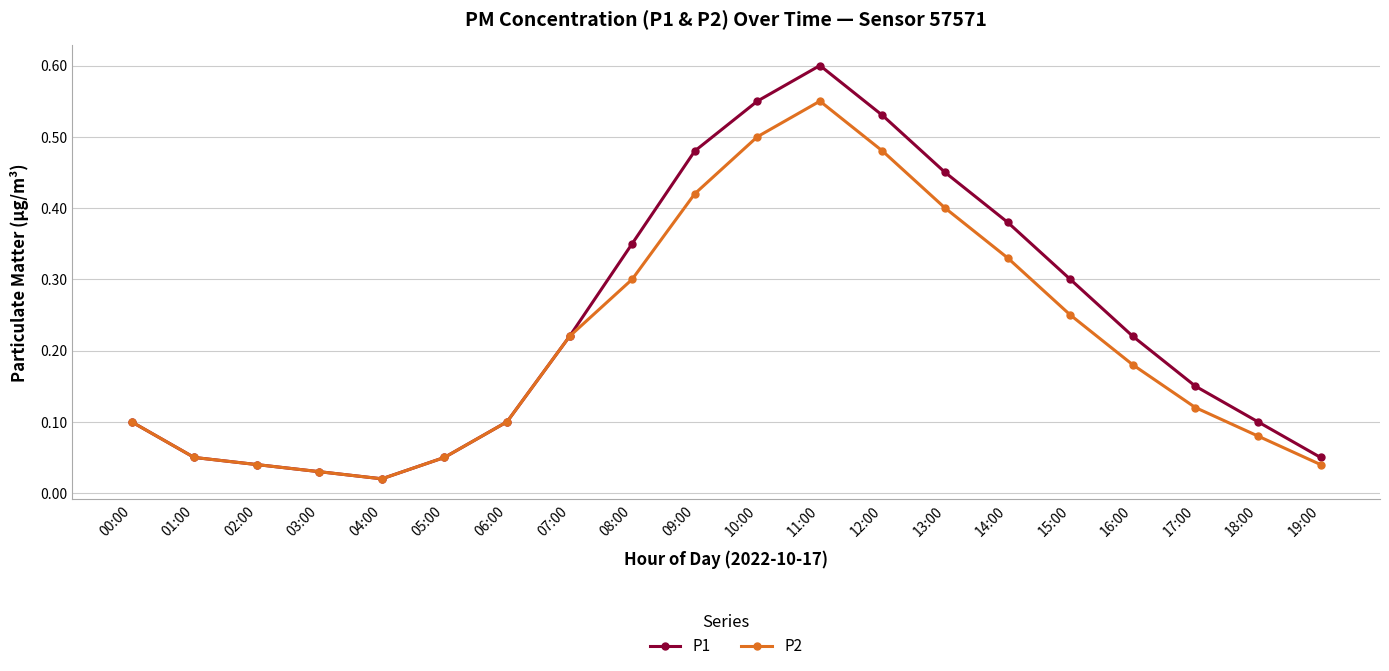

How many lines are shown in the chart?

2